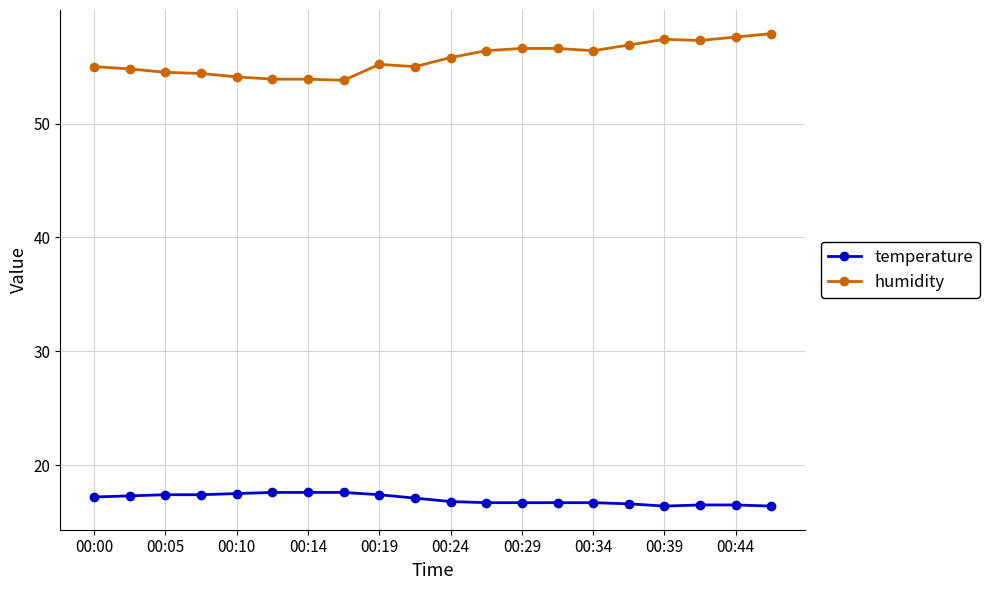

What is the difference between the maximum and minimum values in the humidity series?

4.1